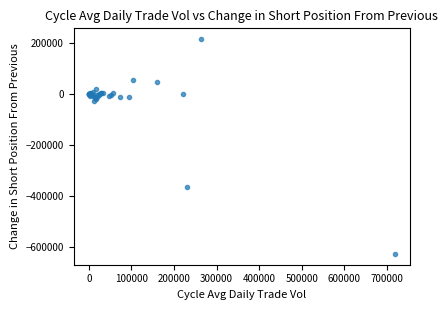

What Y value in the scatter plot is closest to -205616?

-363607